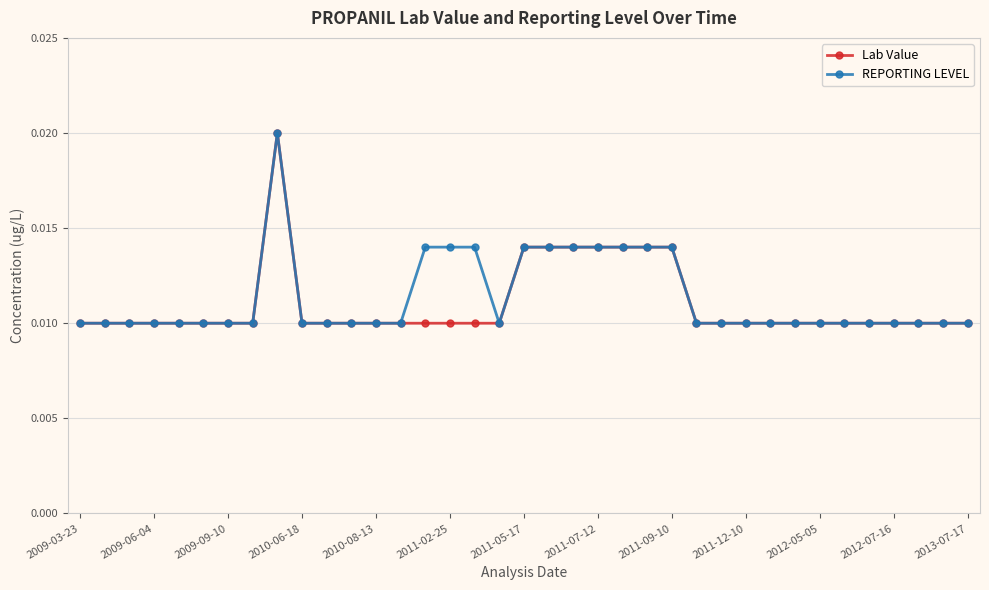

Count the REPORTING LEVEL values in the range 0 to 1.

37